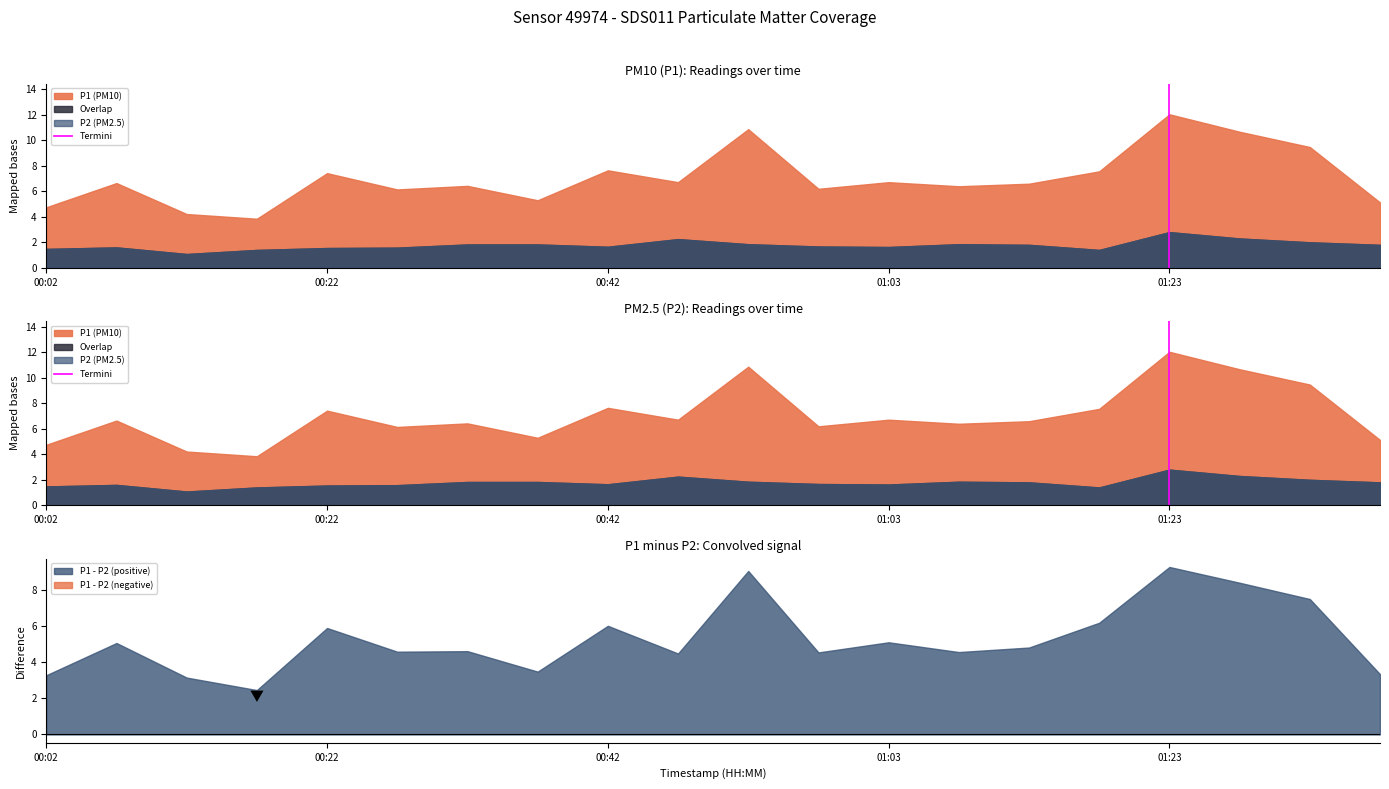

Which category has the lowest value across all series?

01:23